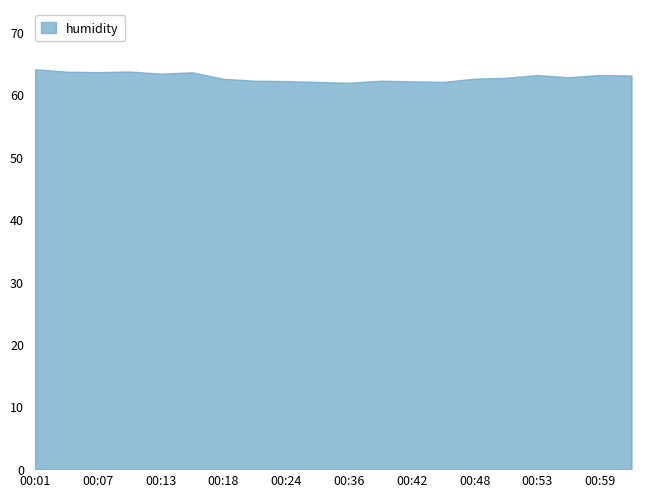

What is the minimum value shown in the chart?

61.9